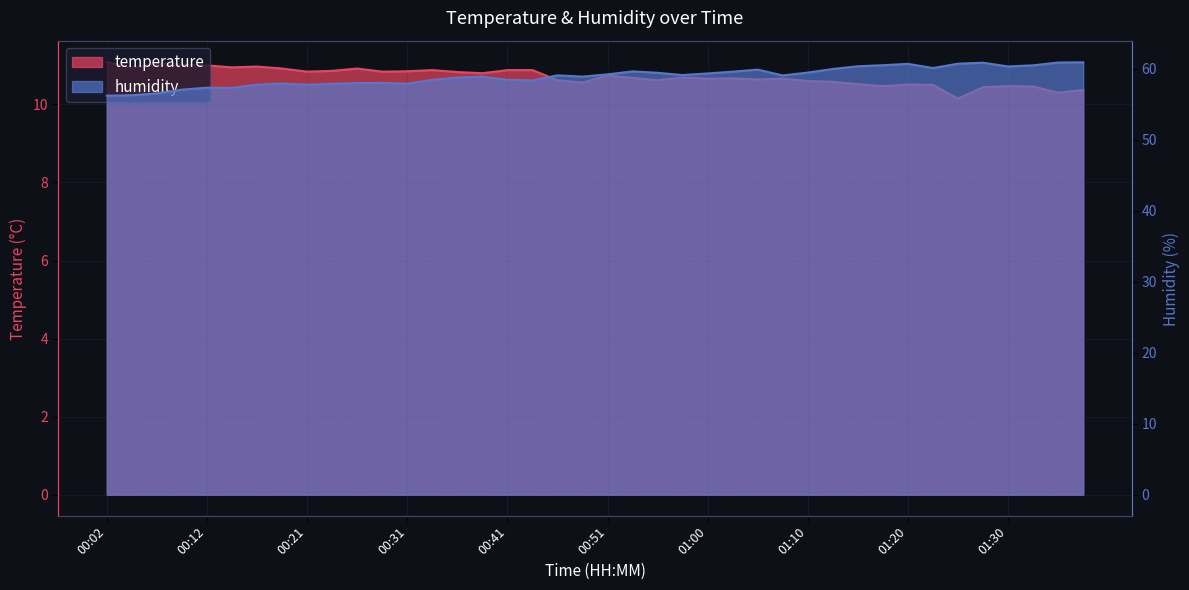

What is the value of the temperature point at the 4th from the left?

11.0